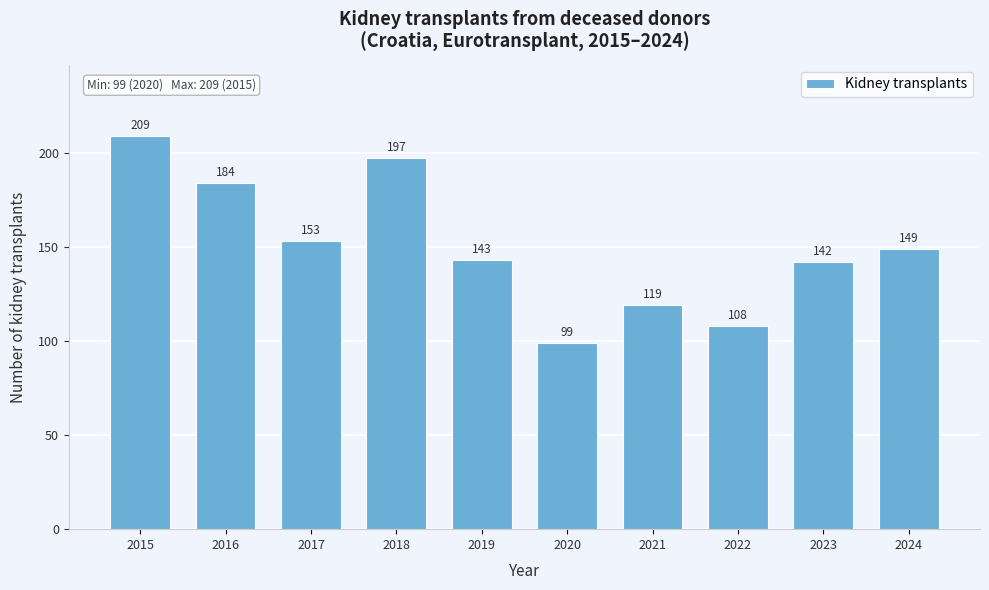

Reading right to left, what are all the values shown in this chart?

149	142	108	119	99	143	197	153	184	209